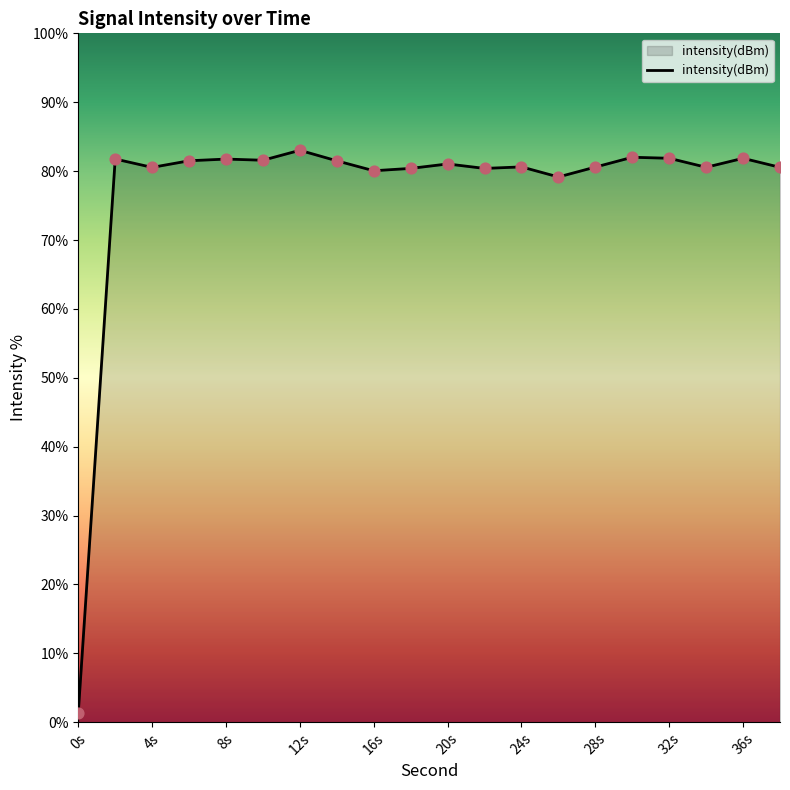

What is the maximum value shown in the chart?

83.0